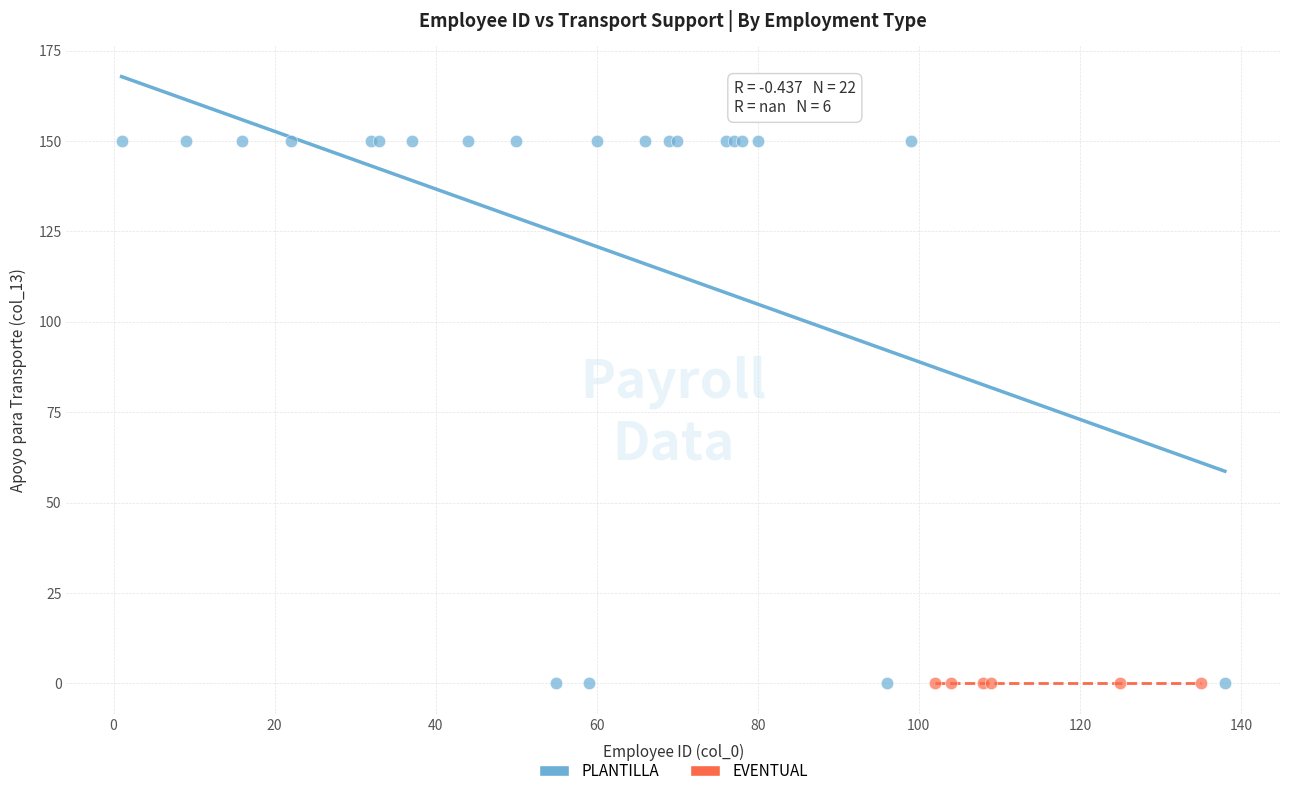

What are all the series names shown in the legend?

PLANTILLA, EVENTUAL